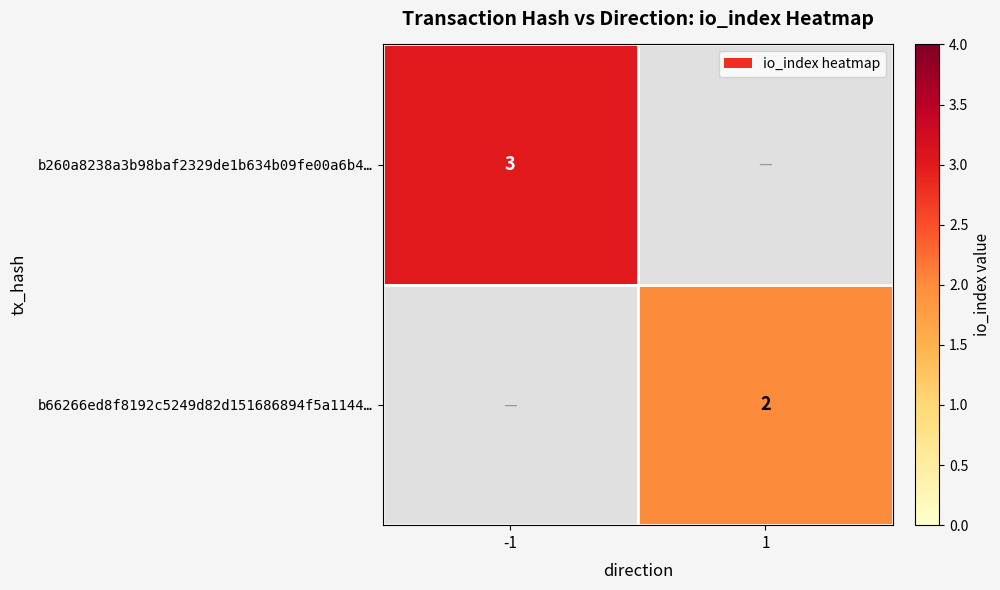

At which category does the chart reach its minimum across all series?

1